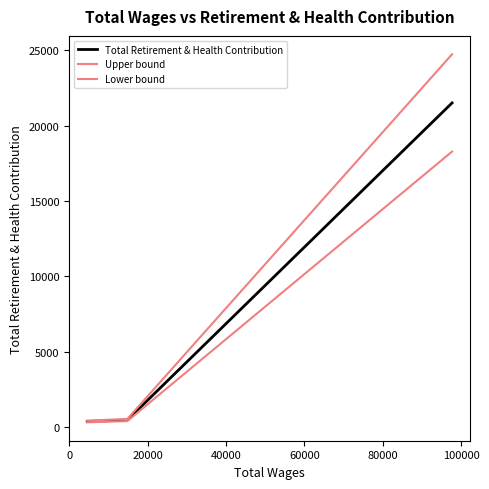

How many lines are shown in the chart?

3